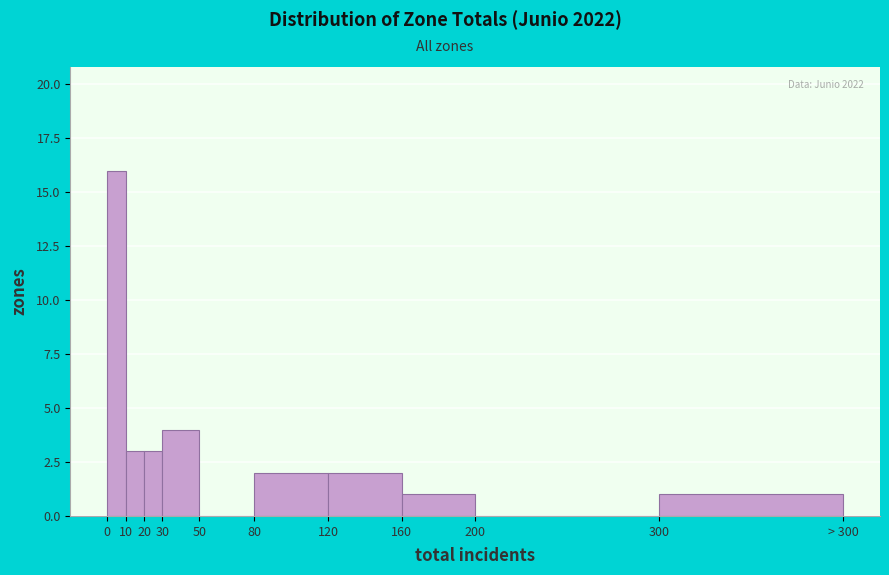

Reading left to right, what are all the values shown in this chart?

0=16	10=3	20=3	30=4	50=0	80=2	120=2	160=1	200=0	300=1